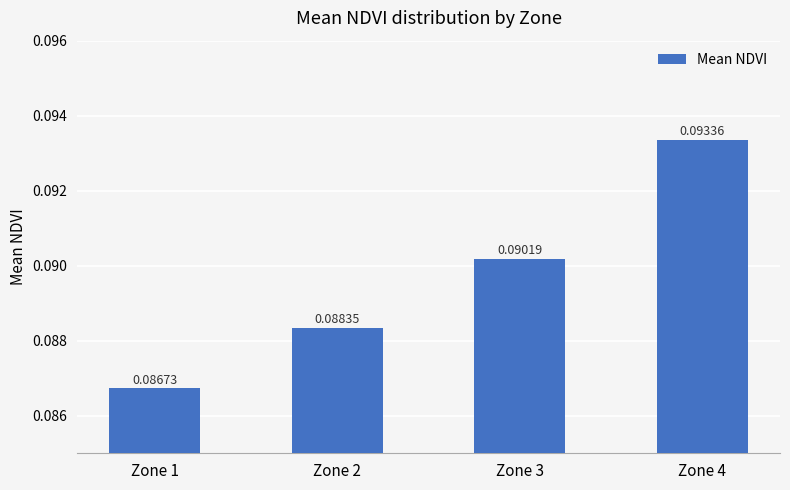

Rank the categories by value from lowest to highest.

Zone 1, Zone 2, Zone 3, Zone 4